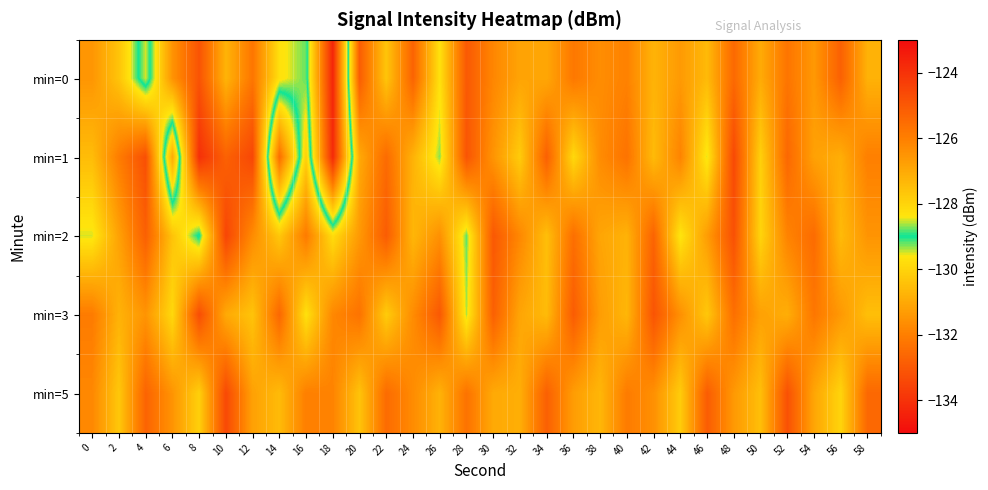

At 22, list the series in order from smallest to largest.

min=2, min=1, min=5, min=0, min=3